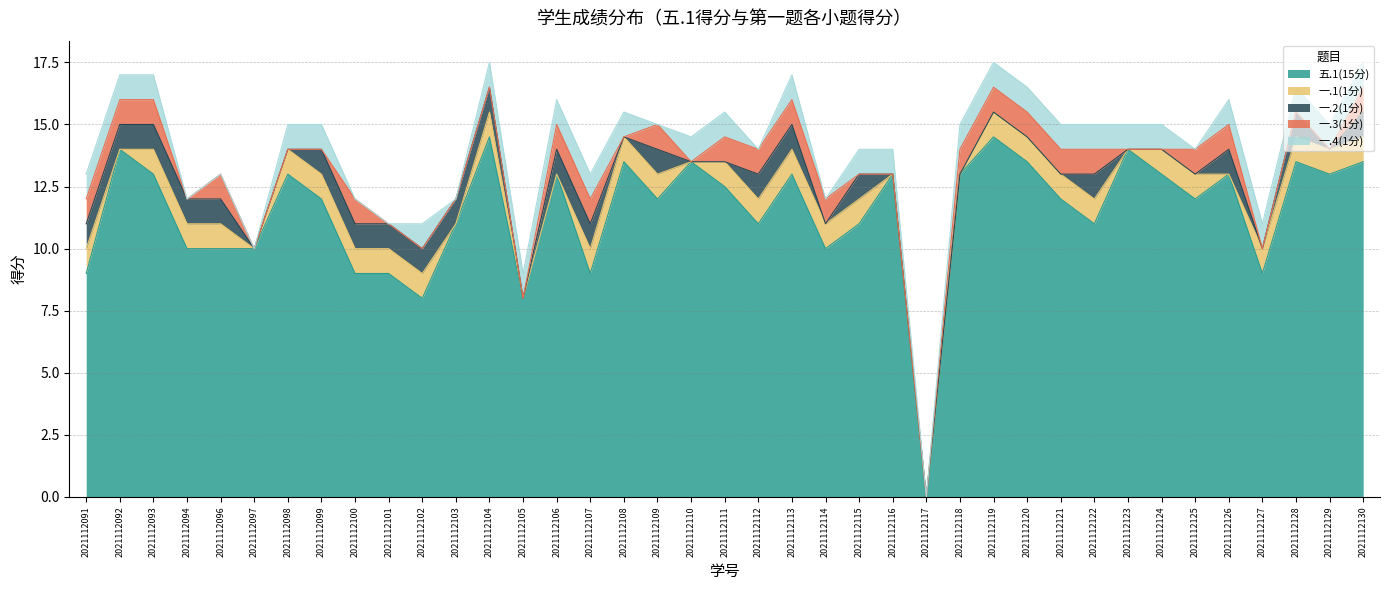

True or false: 一.2(1分) has a value of 0.4 at 2021112116.

False